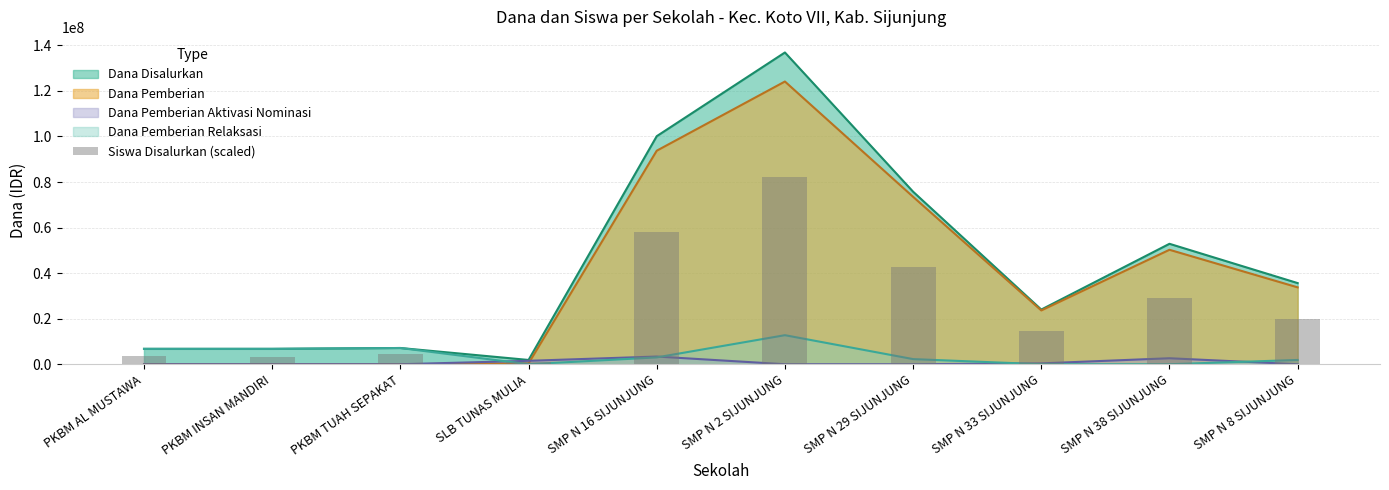

What is the label of the 2nd bar from the right?

SMP N 38 SIJUNJUNG